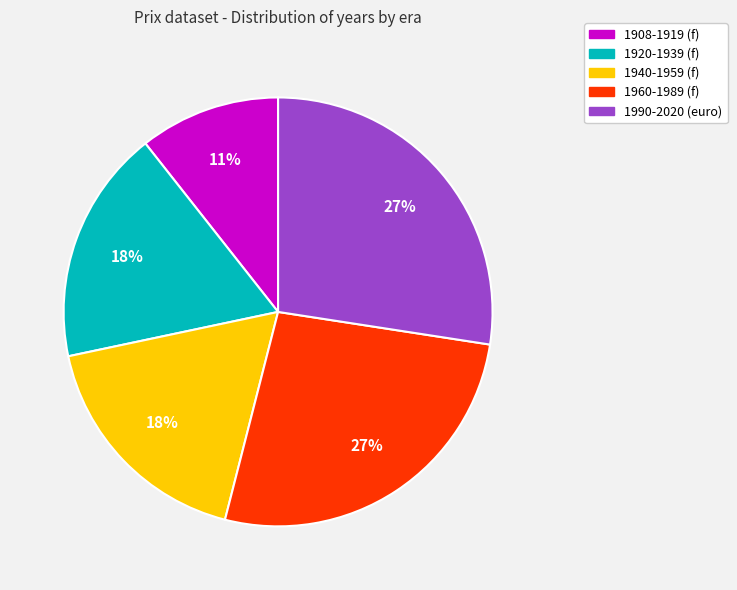

How many segments does this pie chart have?

5